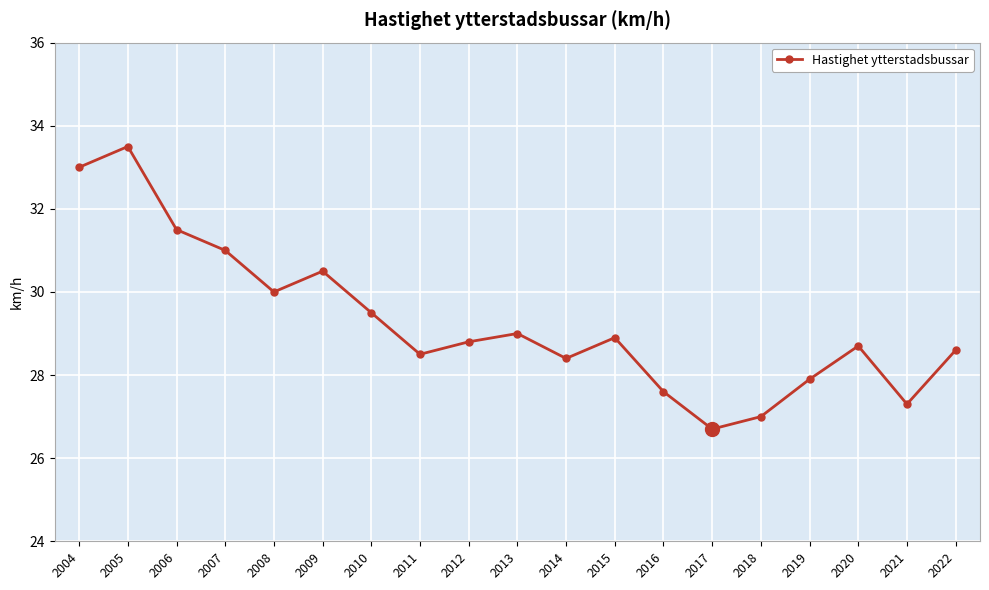

What value does the data have at 2017?

26.7